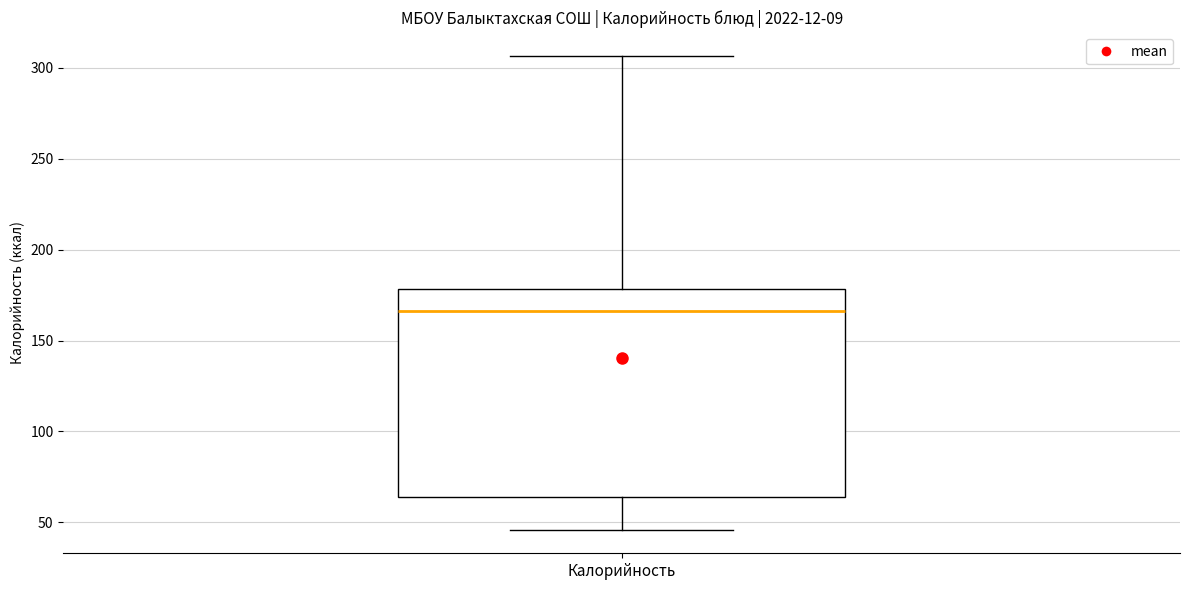

Transcribe this box plot: give where the median line is, the range the box spans, and where the two whiskers end, as read against the y-axis. The values are not printed on the chart, so give them approximately, as read against the axis.

median 165, box 65 to 180, whiskers 45 to 305